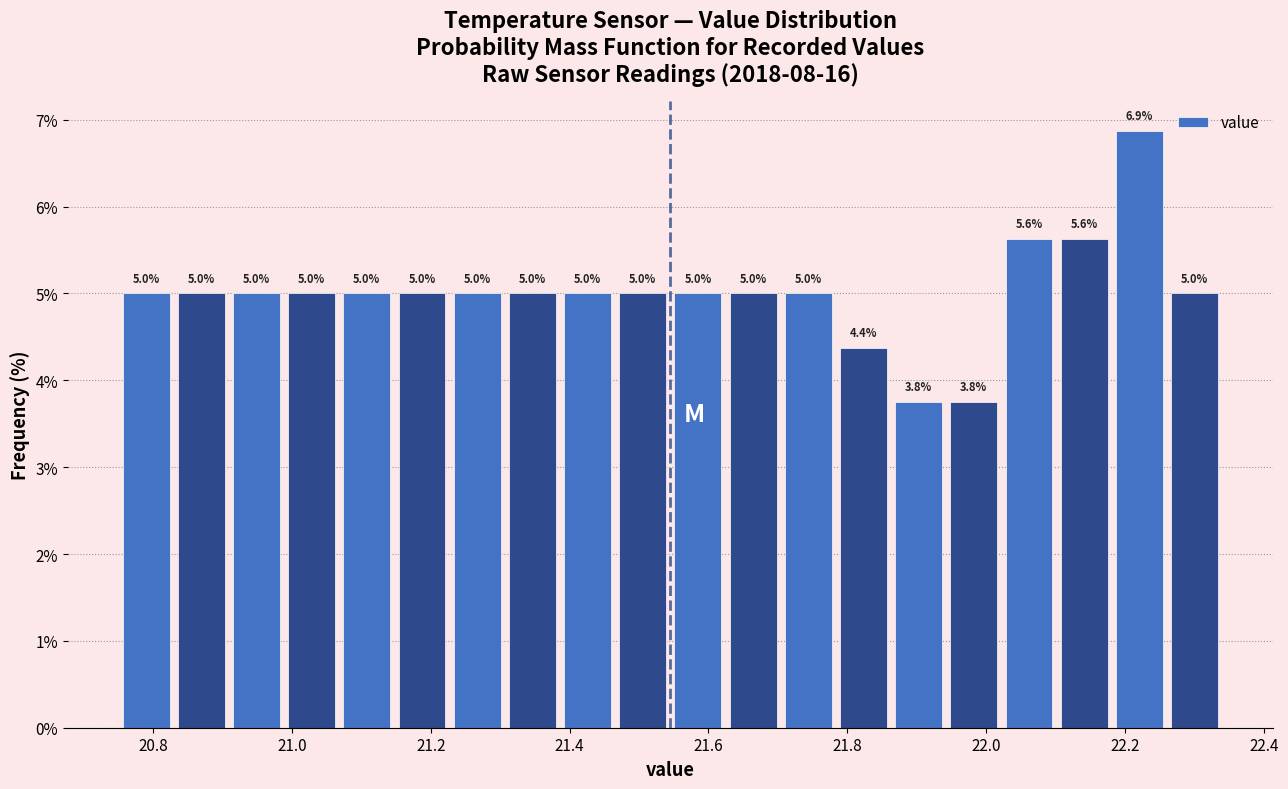

Around what value on the x-axis is the tallest bar? Give the approximate position of its centre, as read against the axis.

22.22